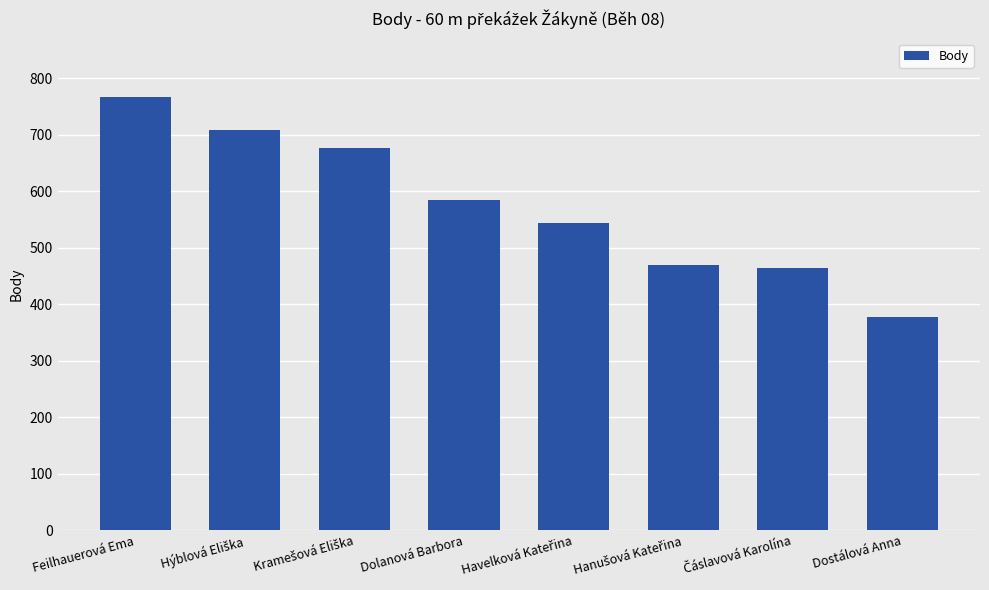

What is the value of the 4th bar from the left?

585